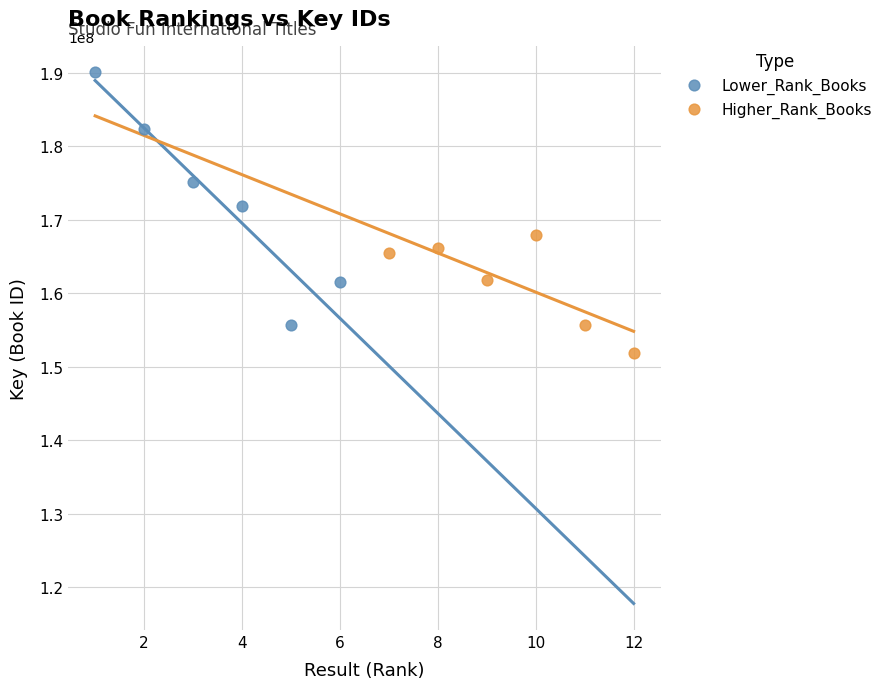

What are all the series names shown in the legend?

Lower_Rank_Books, Higher_Rank_Books